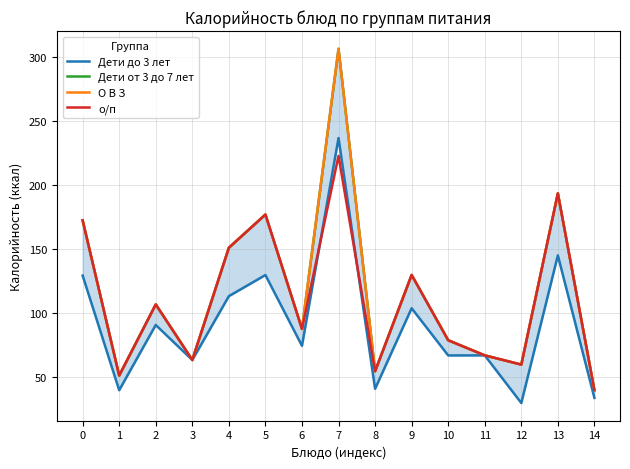

What is the value of the Дети до 3 лет point at the 4th from the left?

63.6